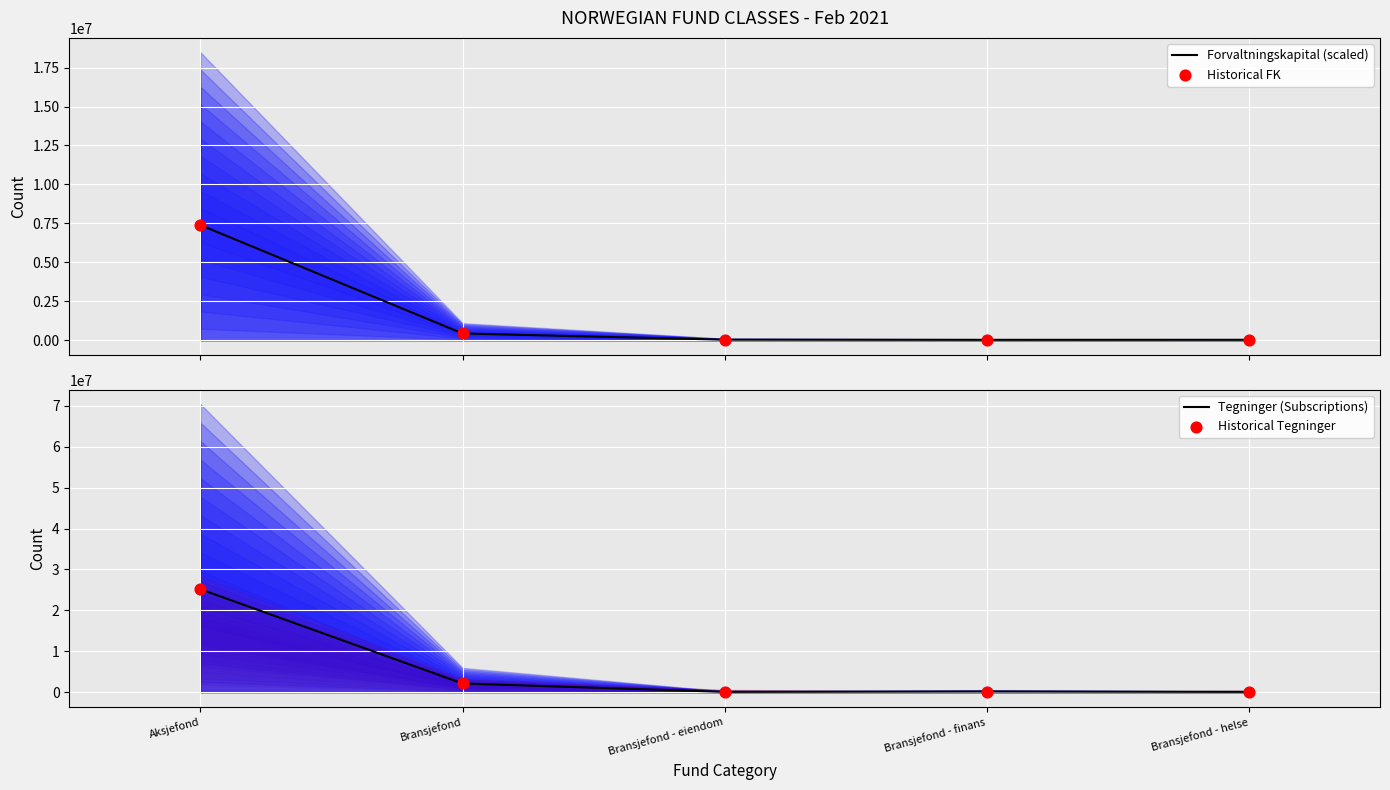

What is the total value across all series at Bransjefond - finans?

376044.1